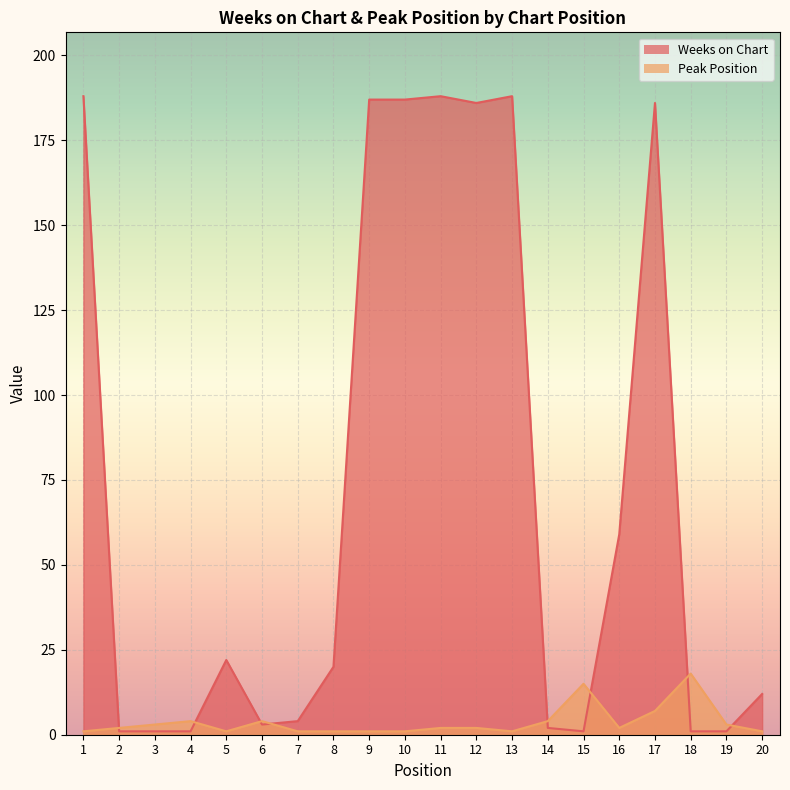

What is the value of the Weeks on Chart point at the 5th from the left?

22